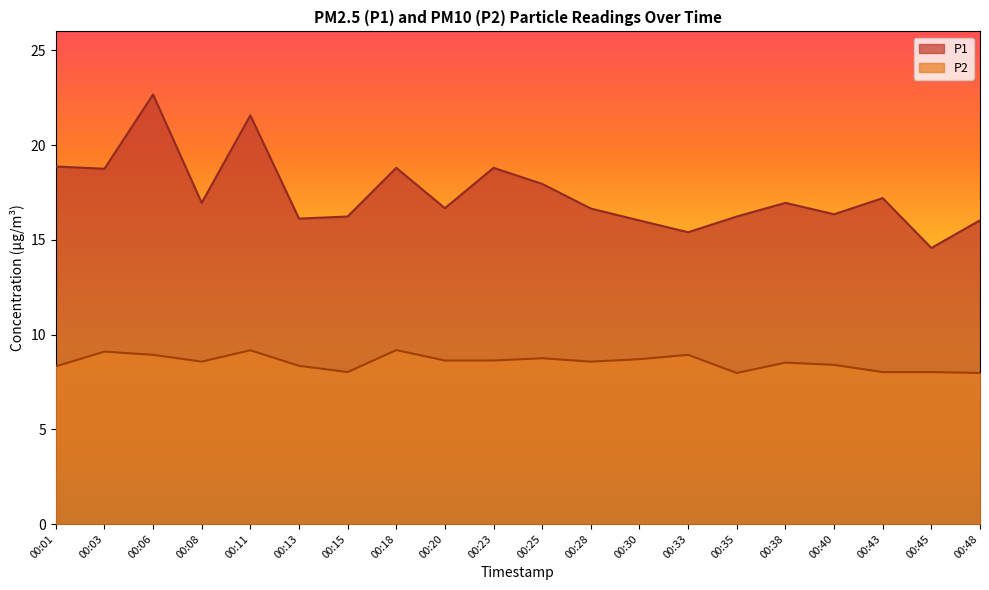

True or false: P1 and P2 cross at least once.

False